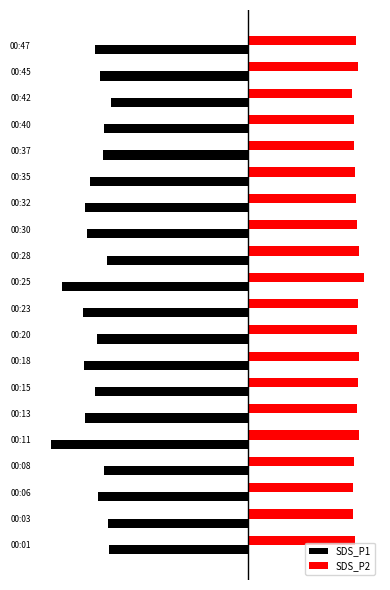

Reading left to right, extract all data points from this chart.

SDS_P1: -24.9	-25.0	-26.8	-25.8	-35.2	-29.1	-27.4	-29.4	-27.1	-29.6	-33.4	-25.2	-28.8	-29.3	-28.4	-26.0	-25.8	-24.6	-26.5	-27.5
SDS_P2: 19.1	18.8	18.8	19.0	19.9	19.4	19.7	19.9	19.5	19.6	20.8	19.8	19.4	19.3	19.2	19.0	18.9	18.6	19.6	19.3